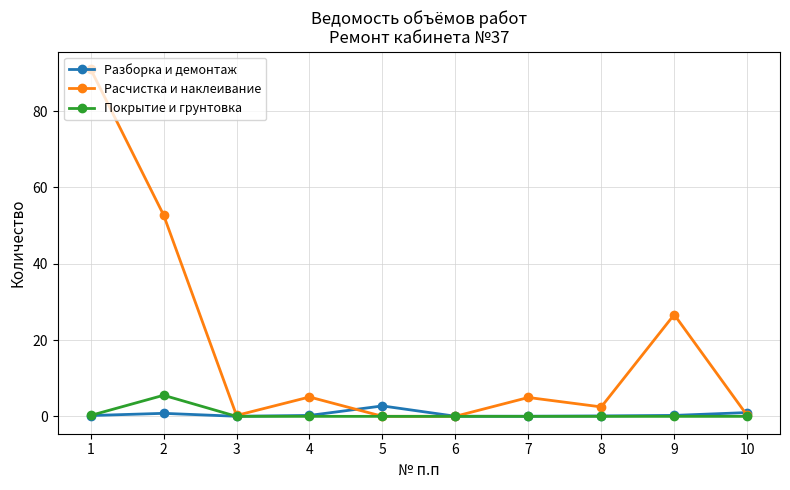

At how many categories does at least one series exceed 2?

7